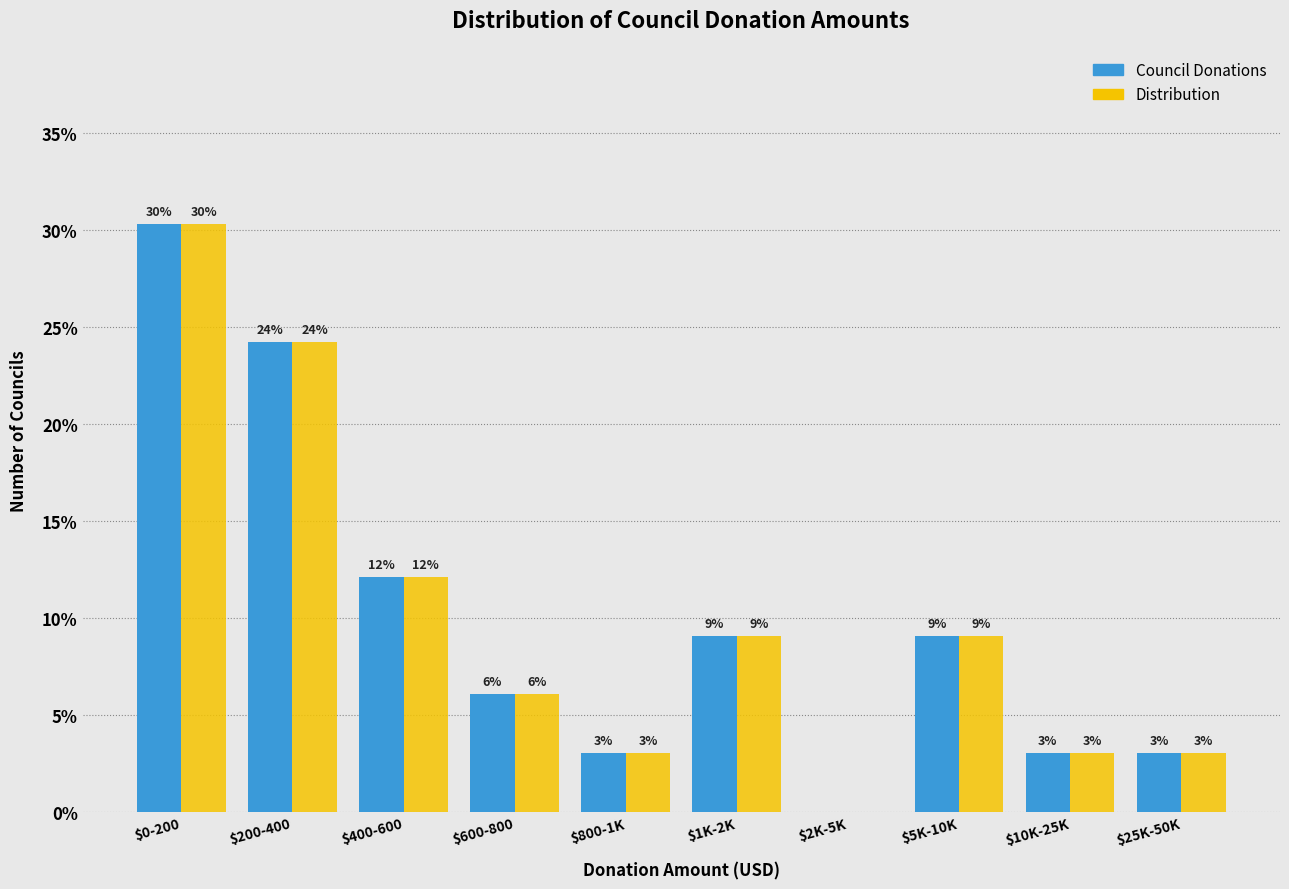

Are the bars horizontal?

No